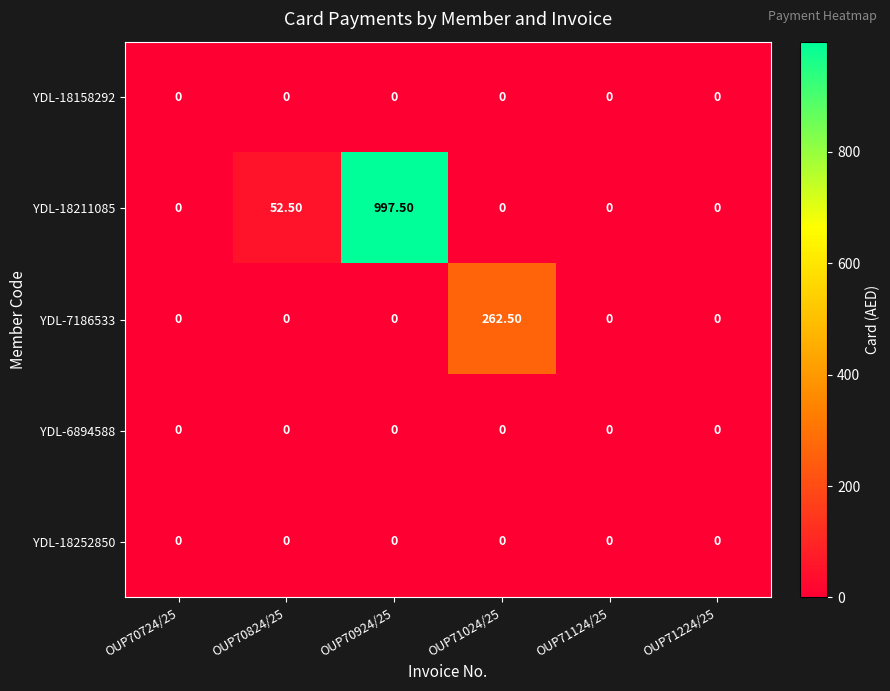

What is the total value across all series at OUP70824/25?

52.5